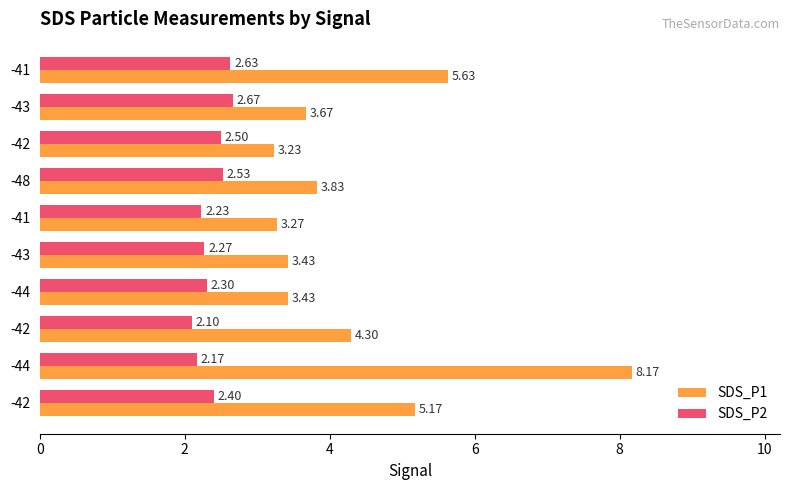

What is the highest value of the SDS_P2 series?

2.7